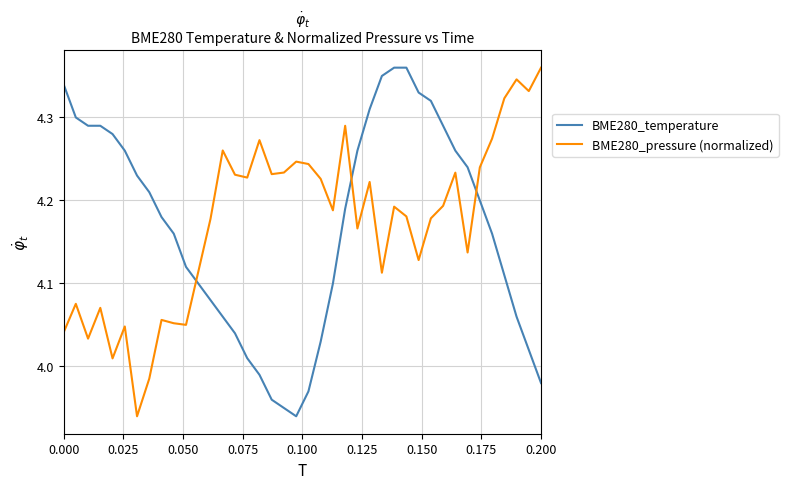

How many times do BME280_temperature and BME280_pressure (normalized) cross each other?

3